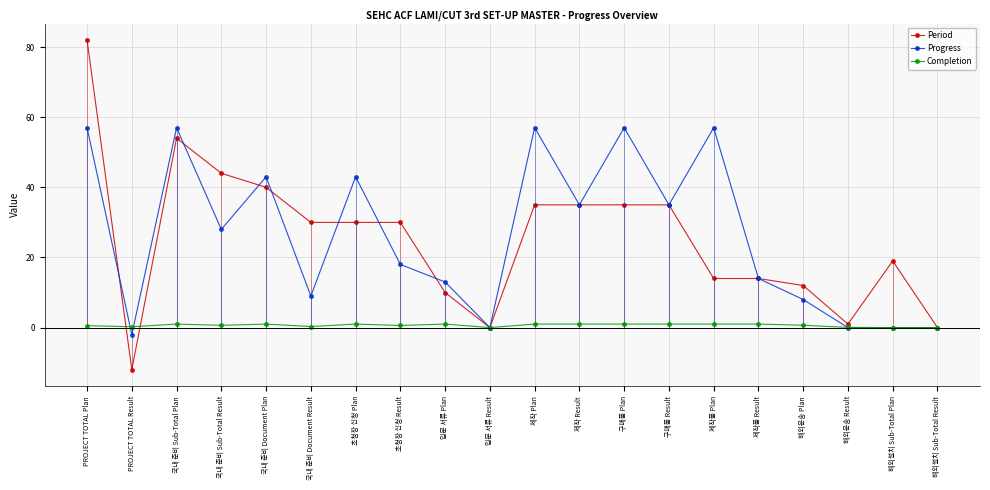

What is the maximum value for Period?

82.0